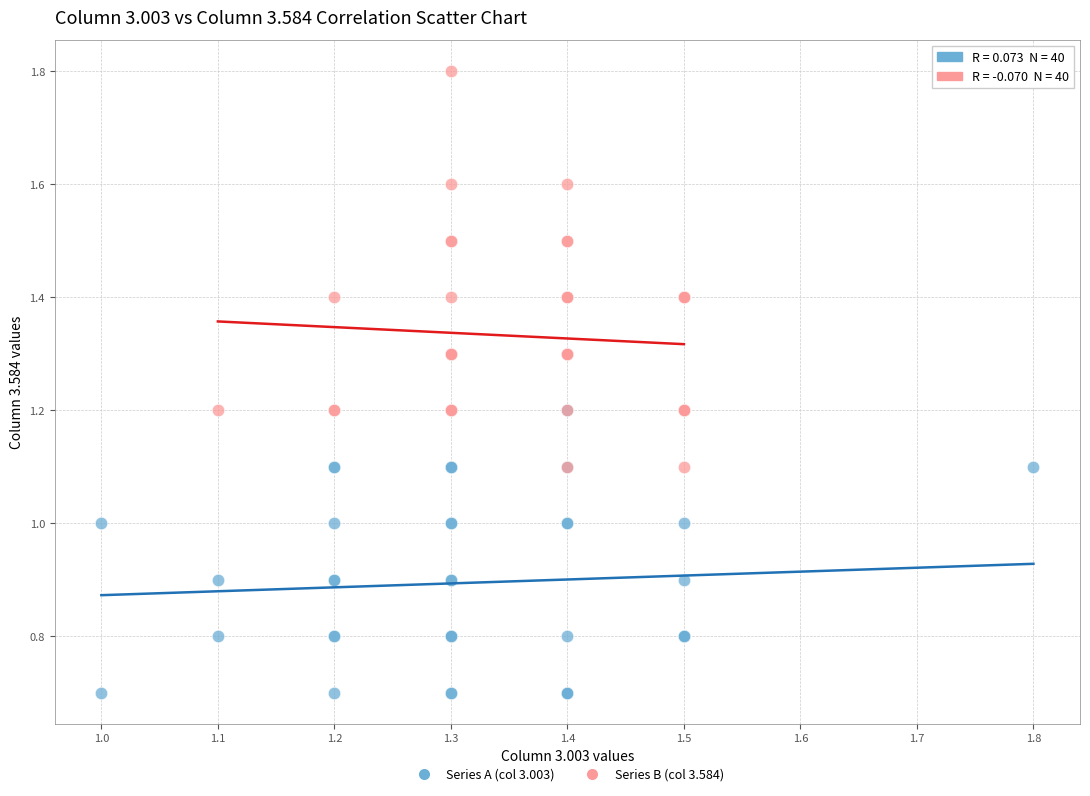

Which series has the largest Y range (max minus min)?

Series B (col 3.584)